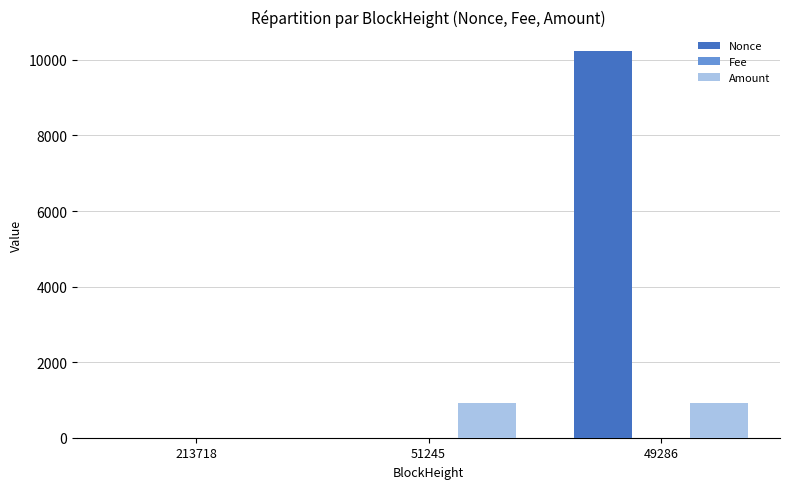

At which category is the sum across all series the highest?

49286